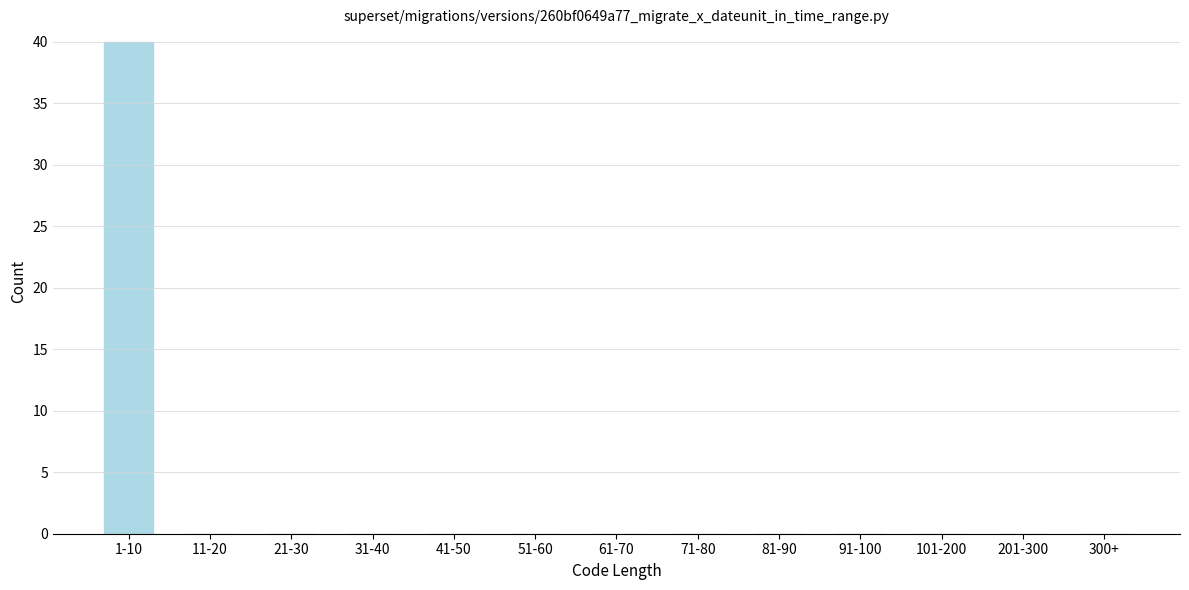

Reading right to left, list all the values displayed in this chart.

300+=0	201-300=0	101-200=0	91-100=0	81-90=0	71-80=0	61-70=0	51-60=0	41-50=0	31-40=0	21-30=0	11-20=0	1-10=40